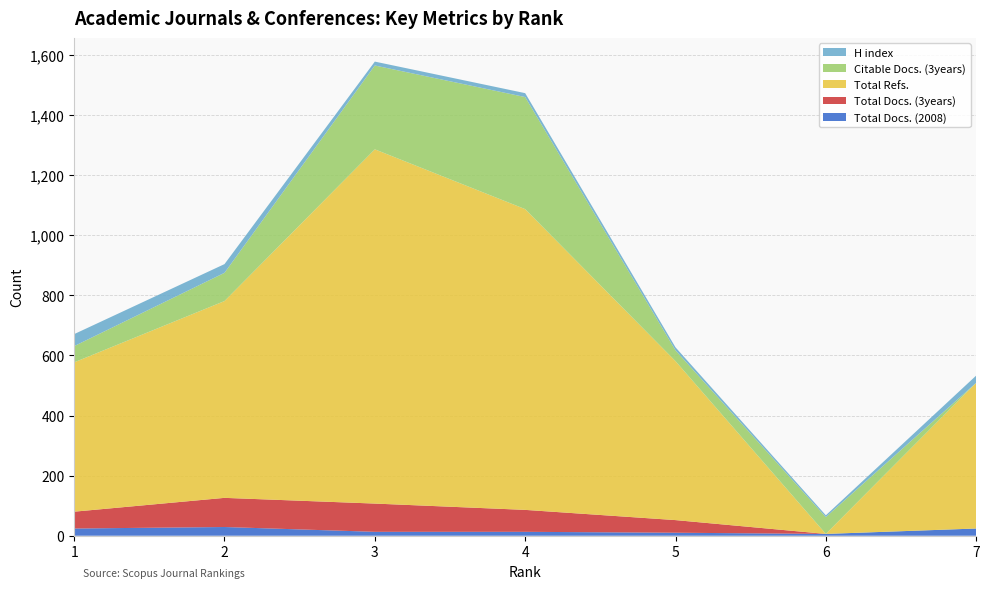

Reading left to right, what are all the values shown in this chart?

Total Docs. (2008): 1=24	2=29	3=13	4=13	5=10	6=6	7=24
Total Docs. (3years): 1=56	2=97	3=94	4=73	5=42	6=0	7=0
Total Refs.: 1=497	2=655	3=1179	4=1001	5=529	6=0	7=485
Citable Docs. (3years): 1=54	2=94	3=279	4=373	5=36	6=56	7=0
H index: 1=40	2=29	3=13	4=13	5=10	6=6	7=24